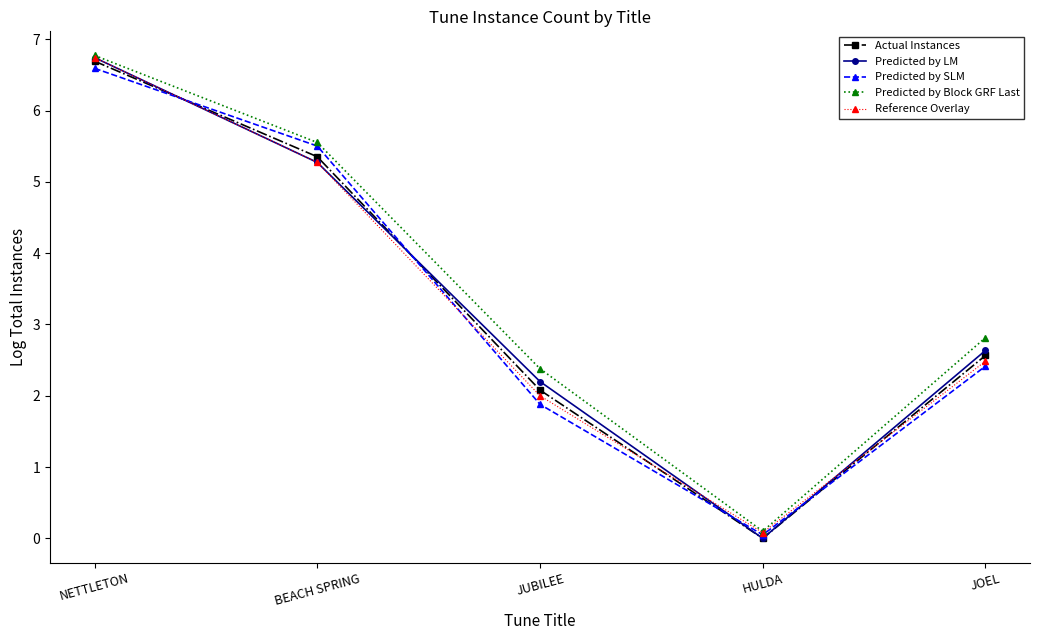

The value of Predicted by LM at JUBILEE is 0.9. True or false?

False